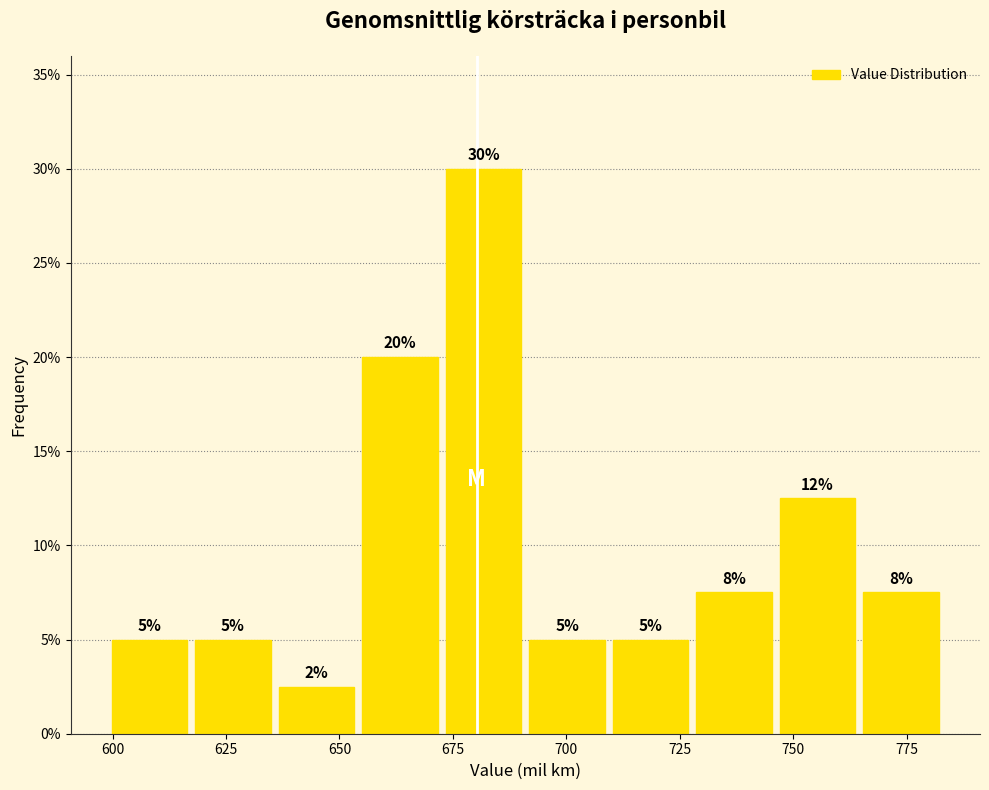

Read against the x-axis, roughly where is the centre of the tallest bar?

680